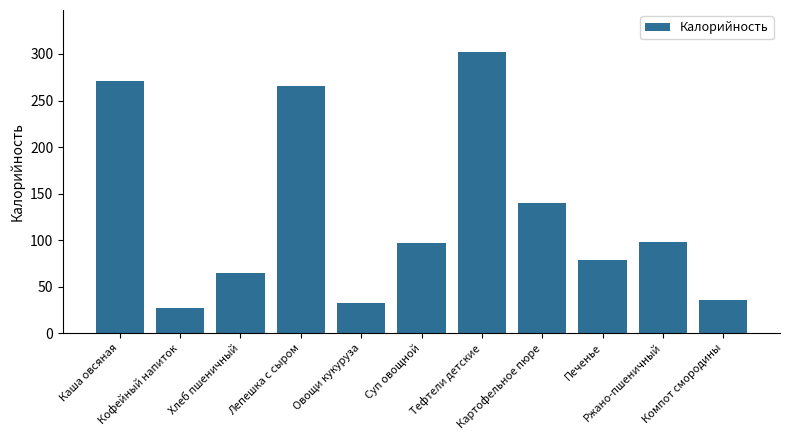

Count the number of data series in this chart.

1